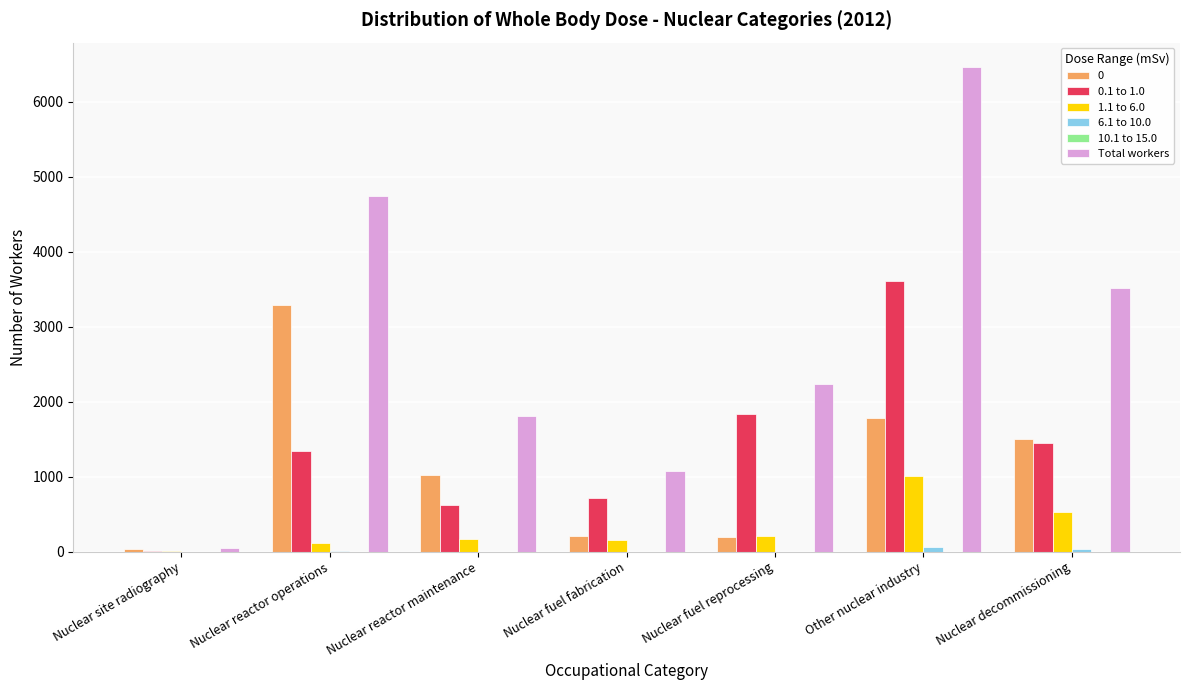

Between Nuclear reactor maintenance and Other nuclear industry, which series saw the biggest shift?

Total workers